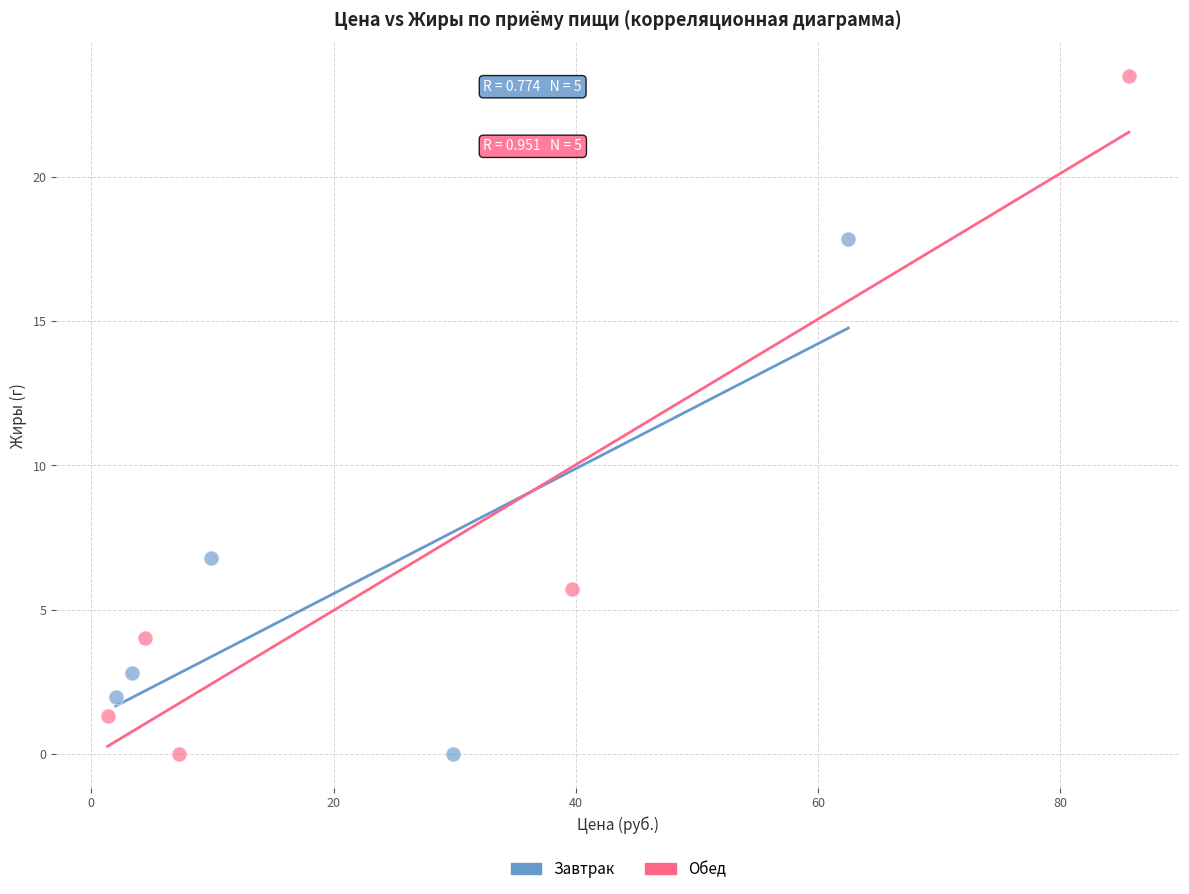

What are all the series names shown in the legend?

Завтрак, Обед